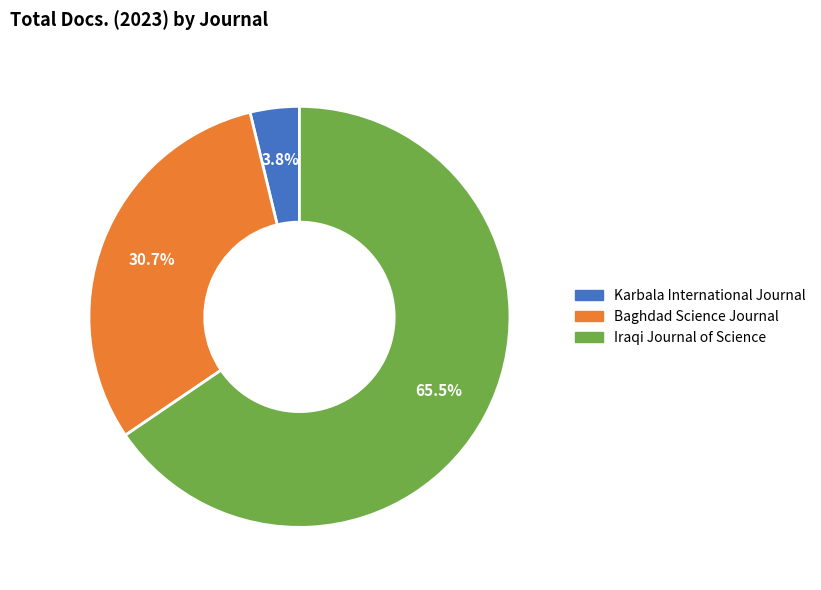

Does any single category account for the majority?

Yes